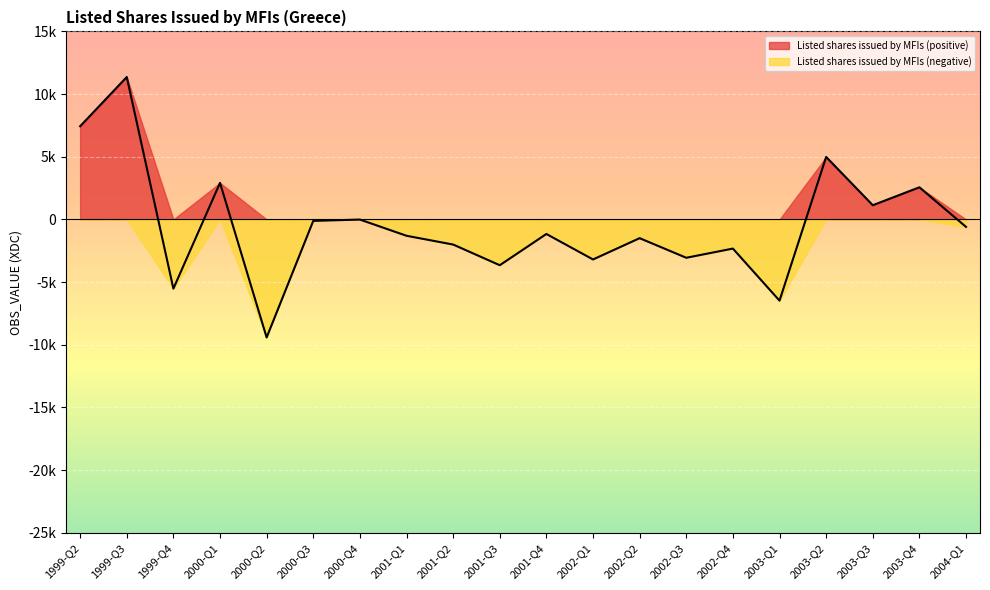

How many interior local peaks (higher than both neighbors) does the data have?

8